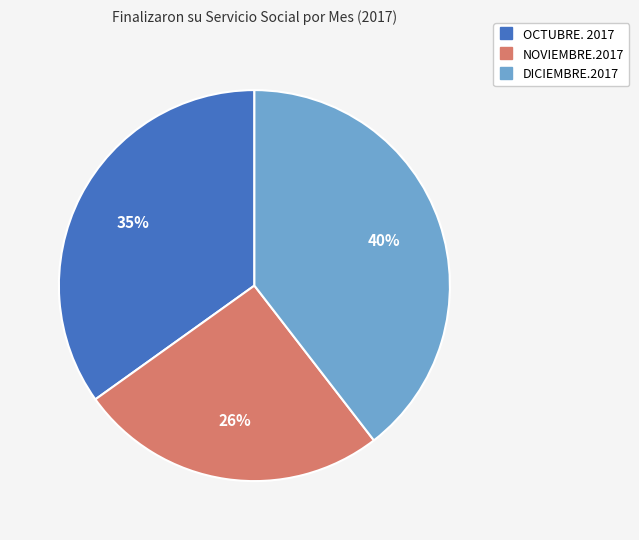

To the nearest percent, what is the difference between the OCTUBRE. 2017 and DICIEMBRE.2017 slice percentages?

5%